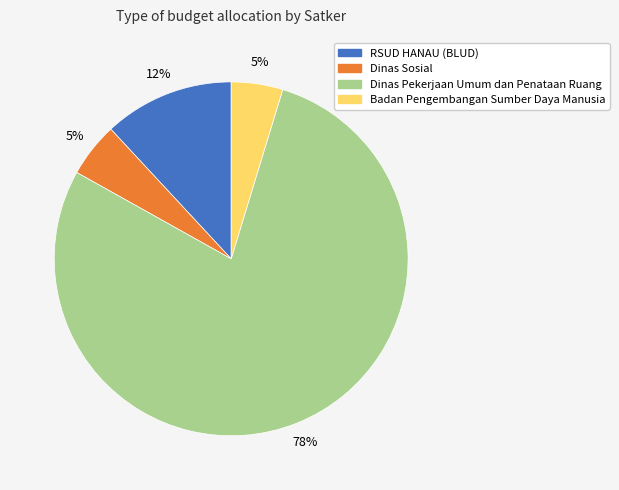

Does any single category account for the majority?

Yes